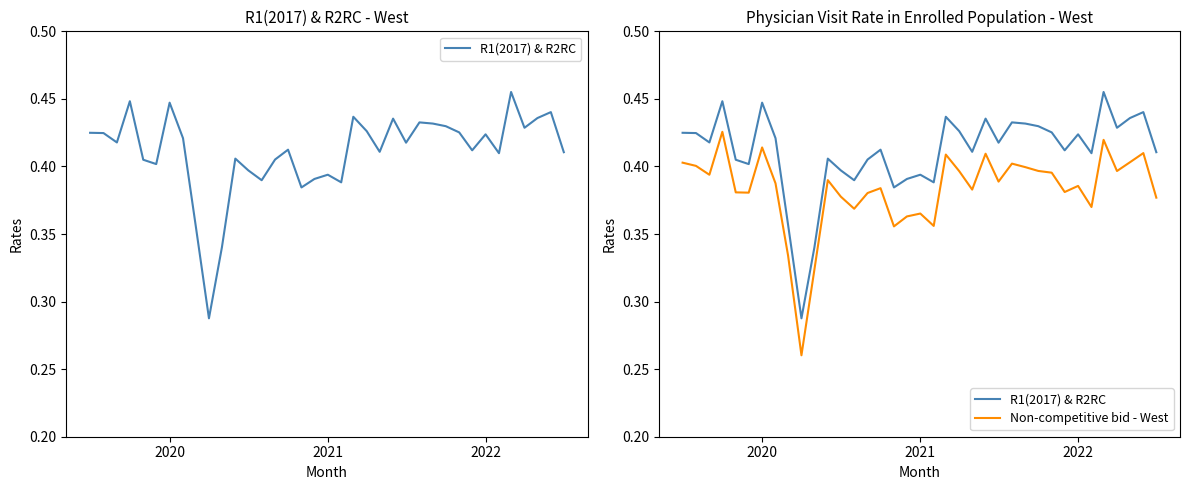

What are all the series names shown in the legend?

R1(2017) & R2RC, Non-competitive bid - West